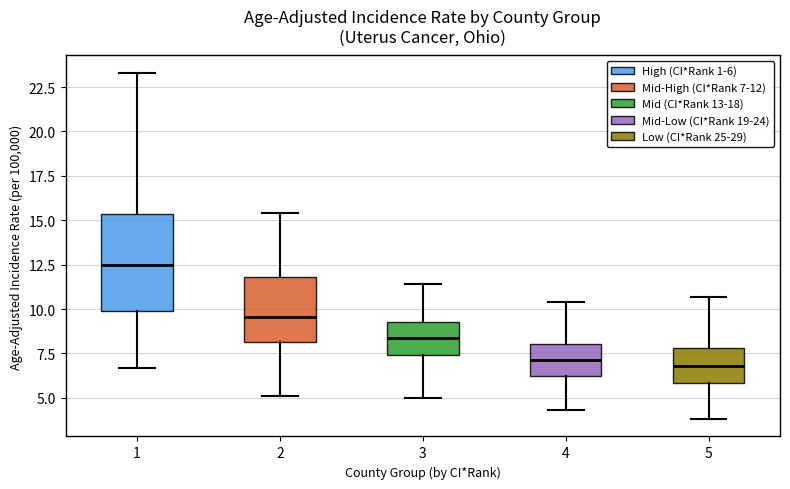

Reading left to right, transcribe this box plot: for each box, give where its median line is, the range the box spans, and where its two whiskers end, as read against the y-axis. The values are not printed on the chart, so give them approximately, as read against the axis.

1: median 12.5, box 10.0 to 15.5, whiskers 6.5 to 23.5
2: median 9.5, box 8.0 to 12.0, whiskers 5.0 to 15.5
3: median 8.5, box 7.5 to 9.5, whiskers 5.0 to 11.5
4: median 7.0, box 6.0 to 8.0, whiskers 4.5 to 10.5
5: median 7.0, box 6.0 to 8.0, whiskers 4.0 to 10.5